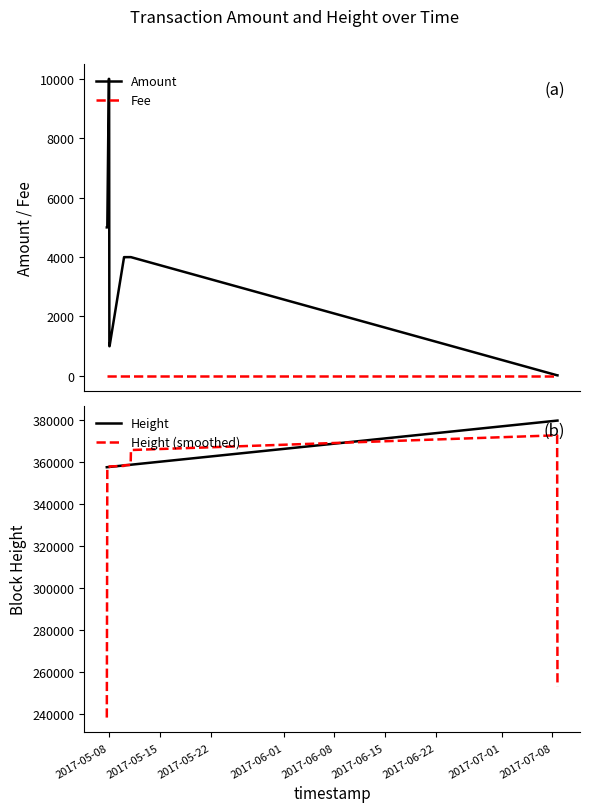

What is the lowest value of the Height (smoothed) series?

238291.7